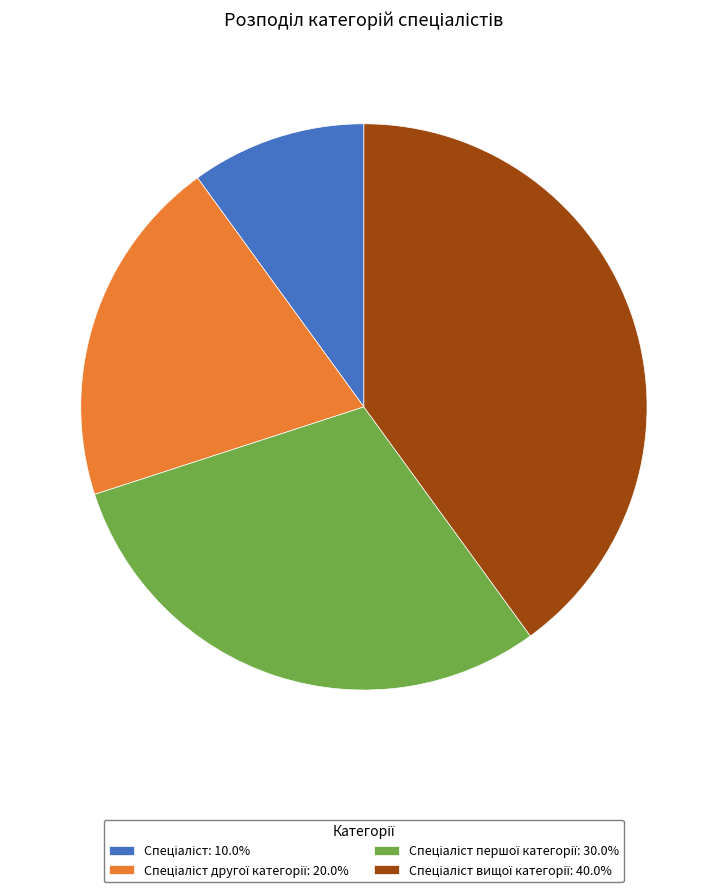

Is there any slice that represents more than half of the pie?

No